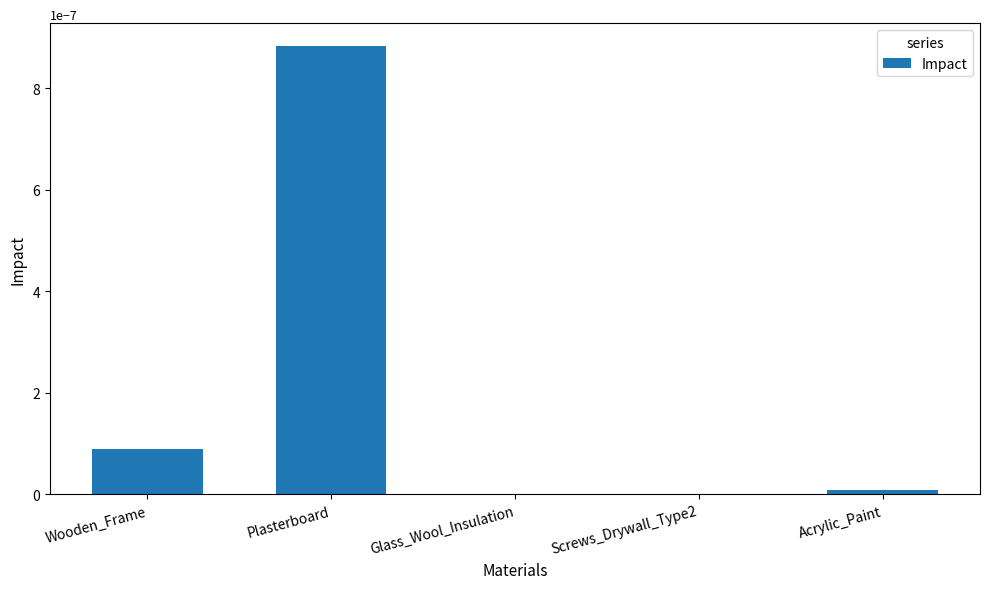

Are the bars horizontal?

No